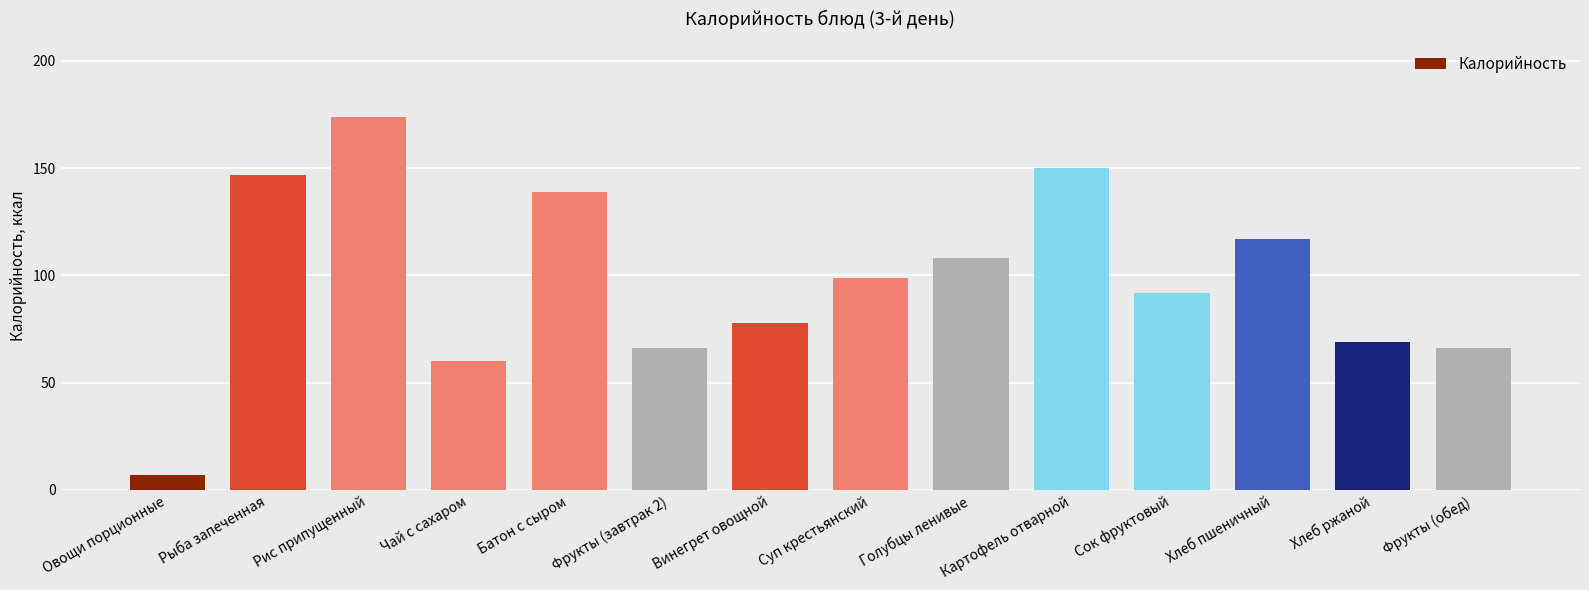

What is the average value?

98.0